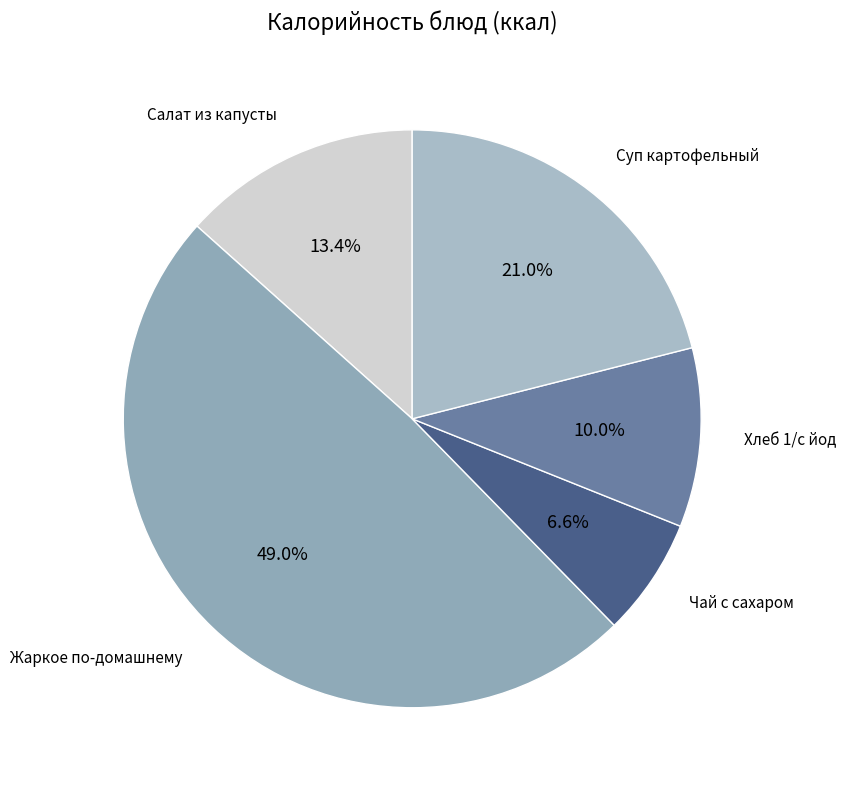

Does any single category account for the majority?

No